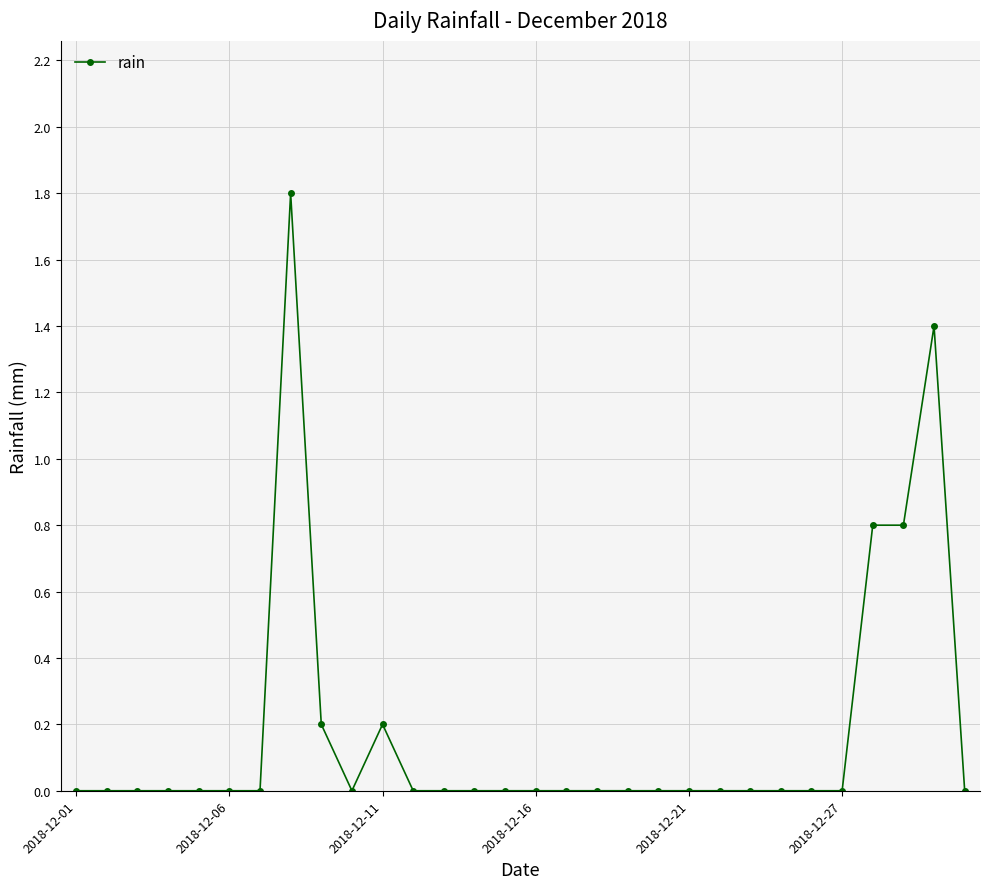

Is this an area chart (filled region under the line)?

No